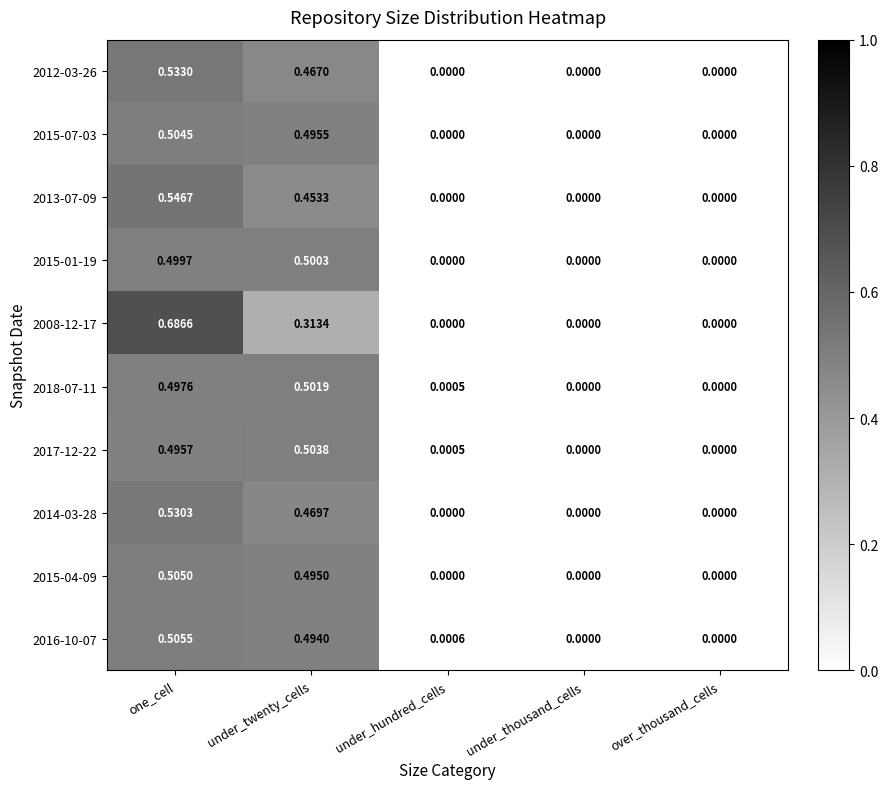

At which category is the sum across all series the highest?

one_cell